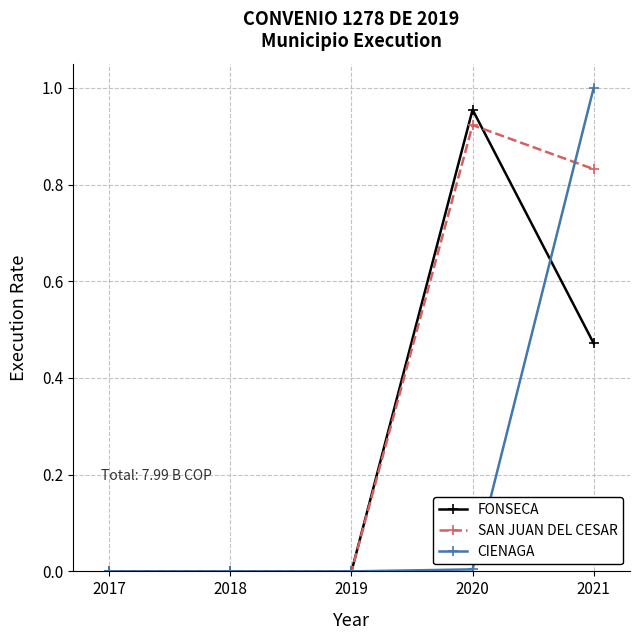

List the series in order of their overall mean, highest first.

SAN JUAN DEL CESAR, FONSECA, CIENAGA